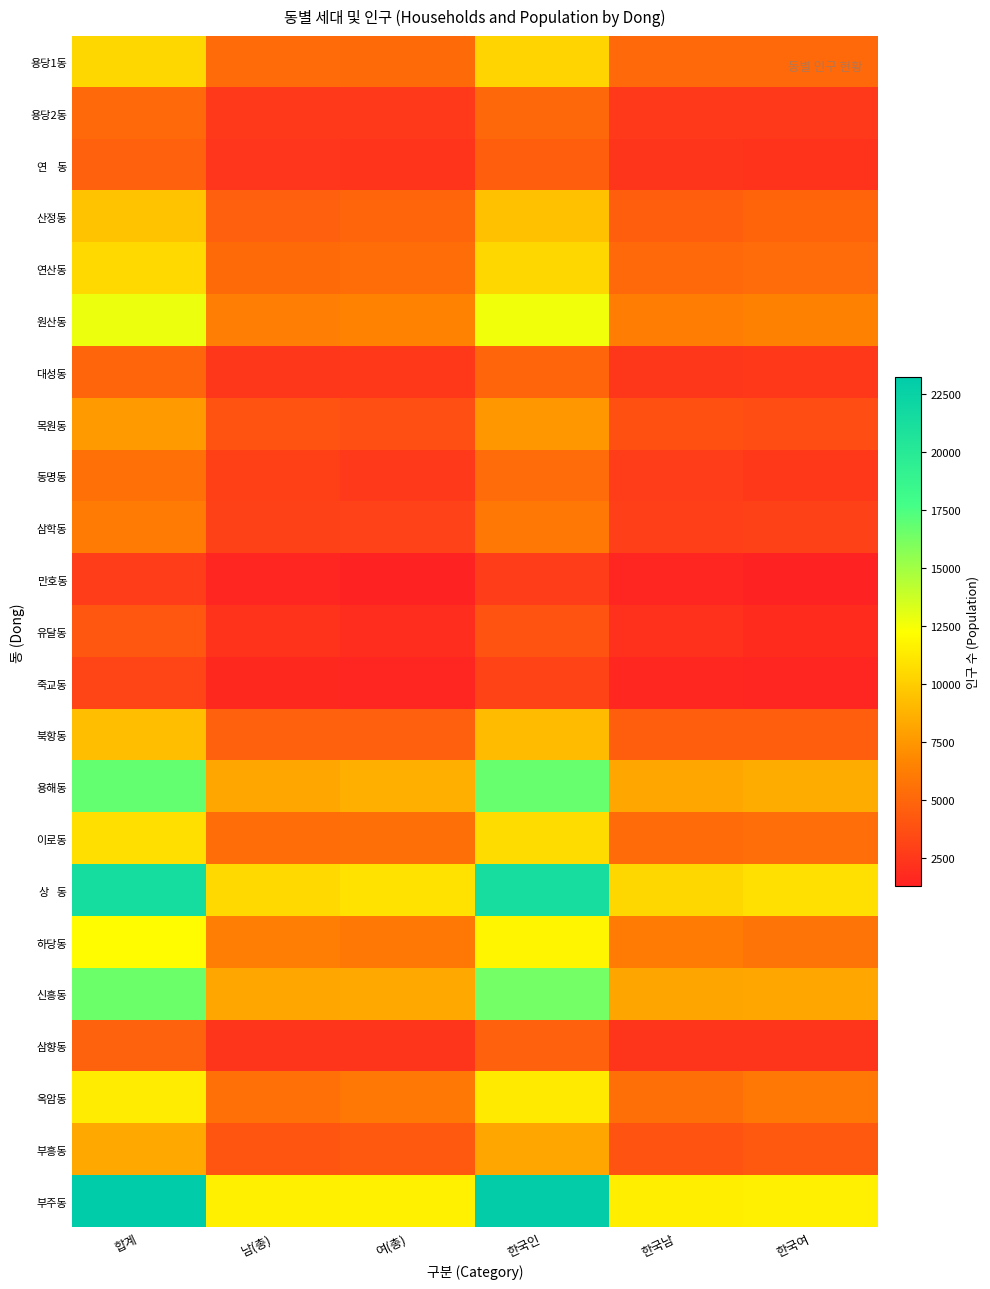

Between 한국여 and 남(총), which is larger?

남(총)